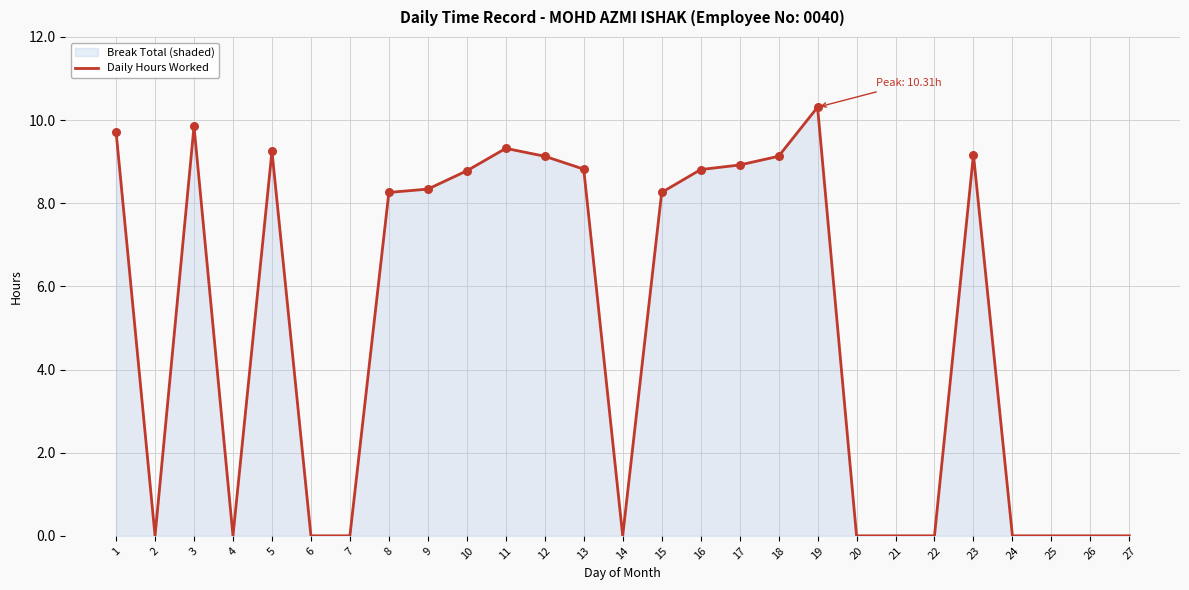

Which has a higher value, 1 or 6?

1